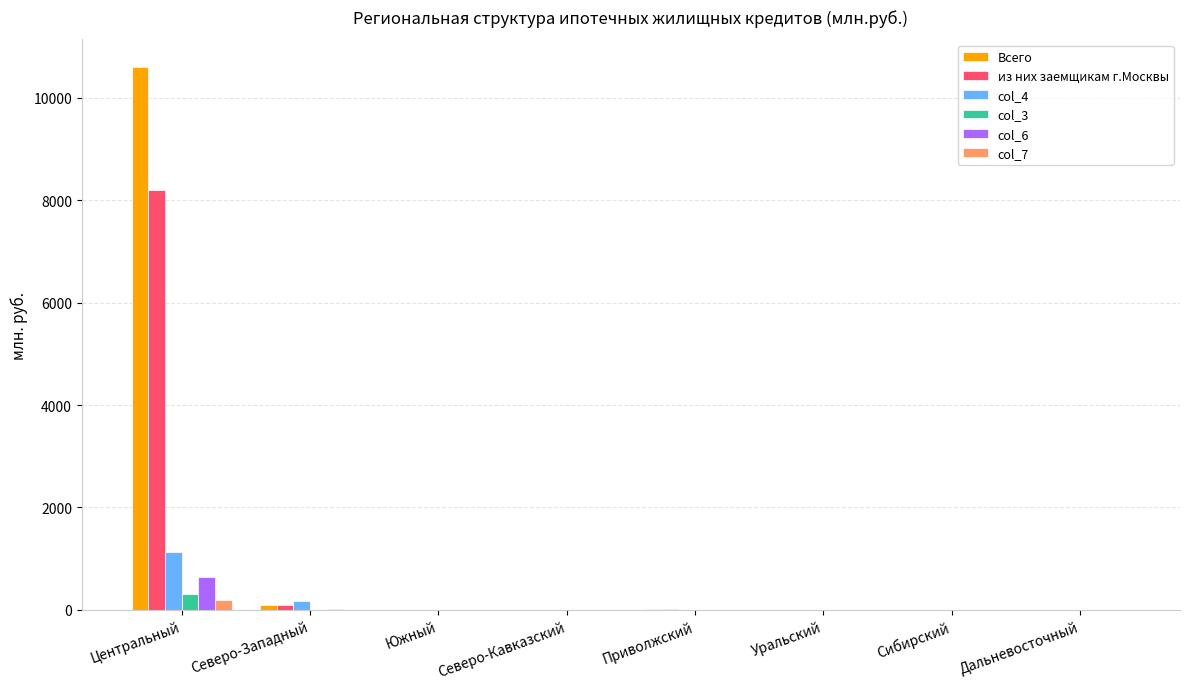

True or false: col_4 has a value of 1130 at Центральный.

True